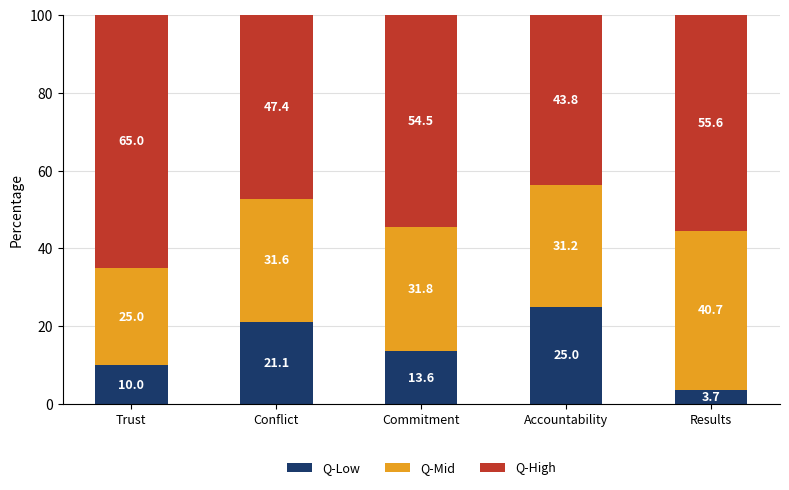

Reading left to right, what are the values for Q-Low?

Trust=10.0	Conflict=21.1	Commitment=13.6	Accountability=25.0	Results=3.7